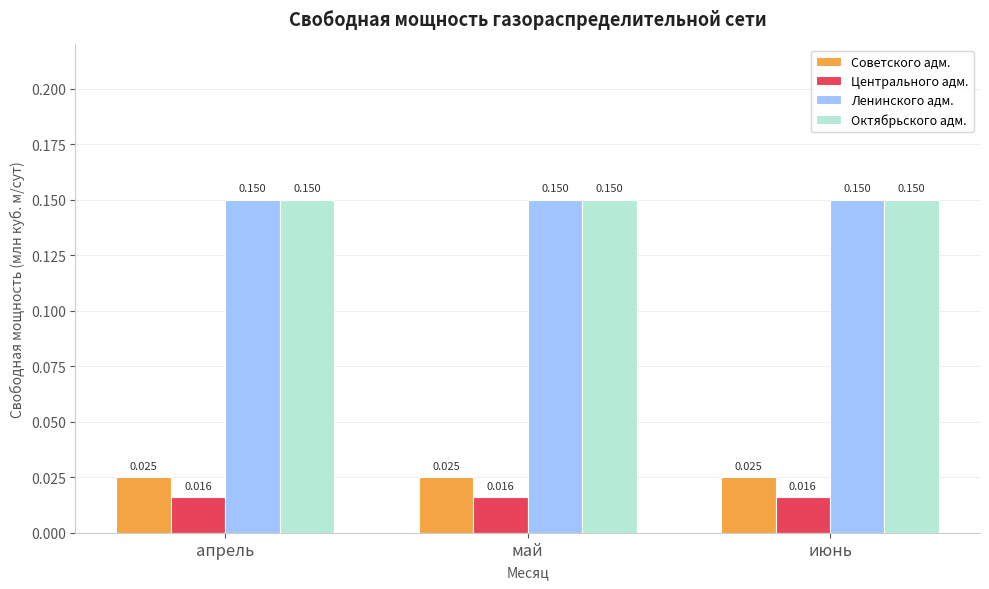

The Октябрьского адм. series shows 0.3 at май. True or false?

False